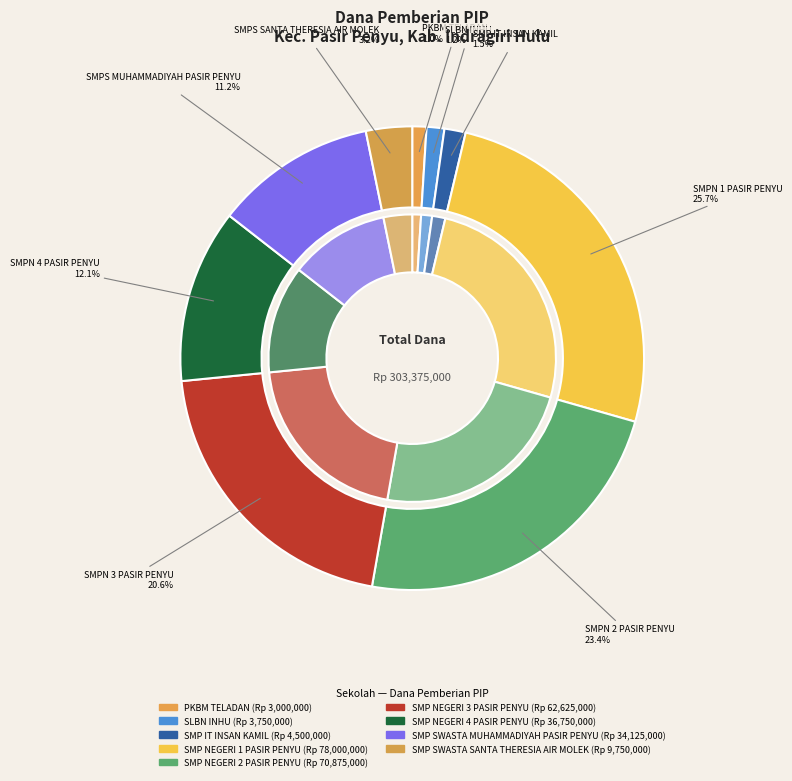

Count the number of slices in the pie.

9